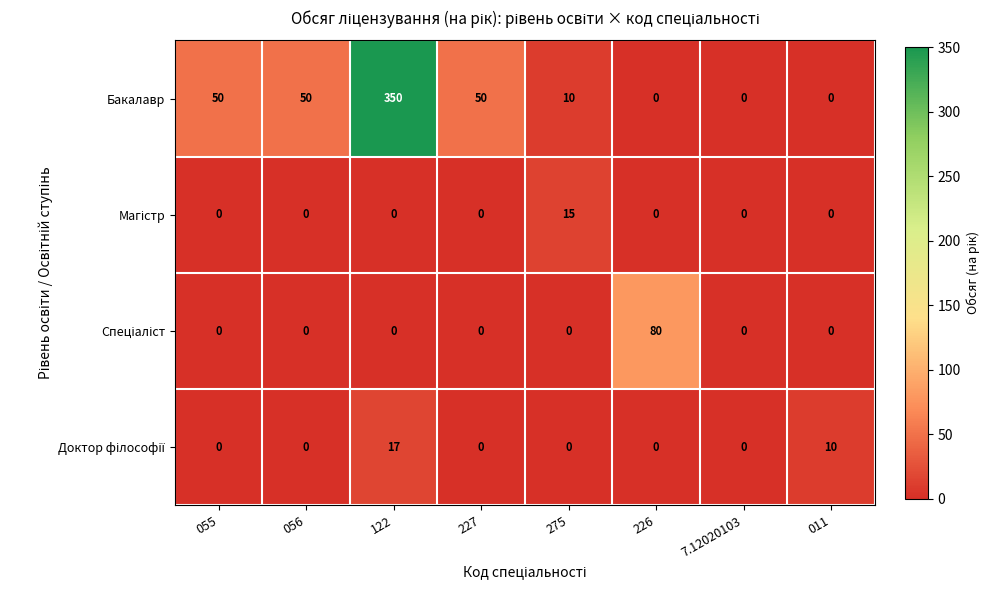

What is the maximum value shown in the chart?

350